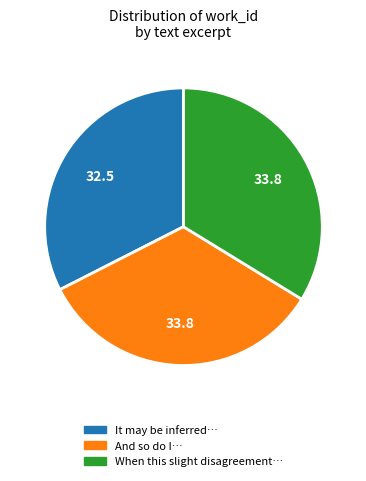

Is there a majority slice in this chart?

No